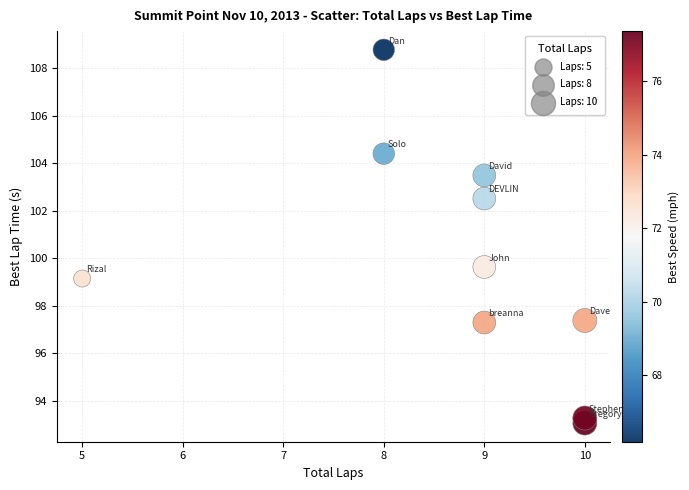

What is the range of Y values (max minus min)?

15.7